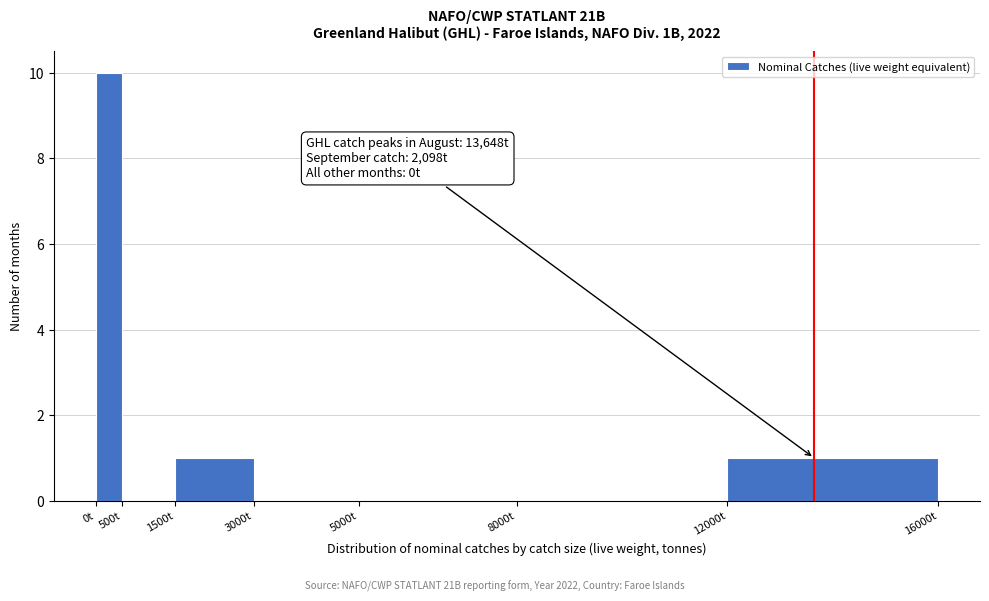

Over which range of the x-axis is the bar tallest?

0 to 500